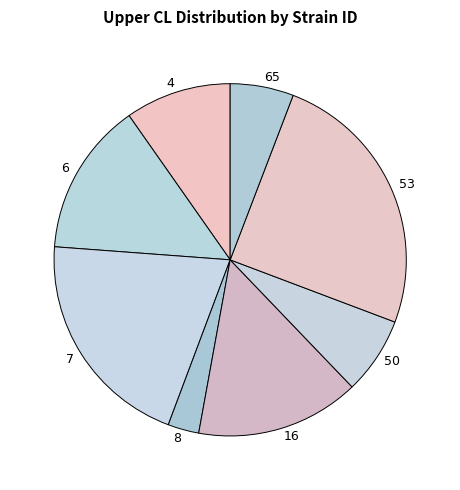

Approximately how many times larger is the value at 50 compared to 65?

1.2